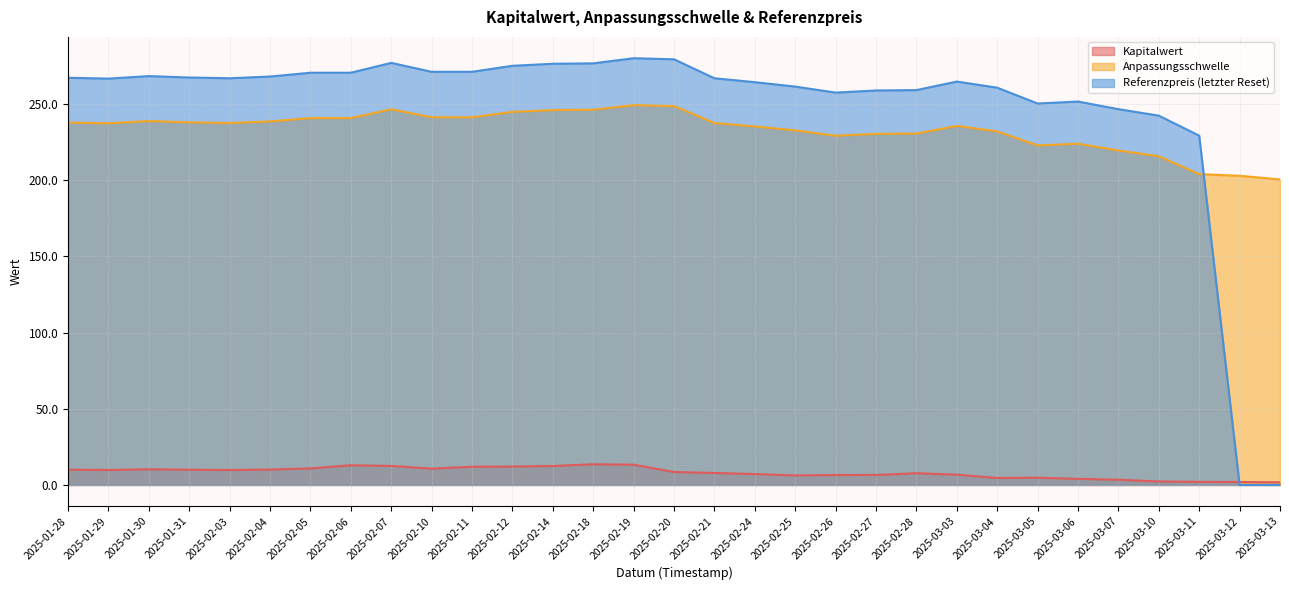

Between 2025-02-10 and 2025-02-26, which series saw the biggest shift?

Referenzpreis (letzter Reset)